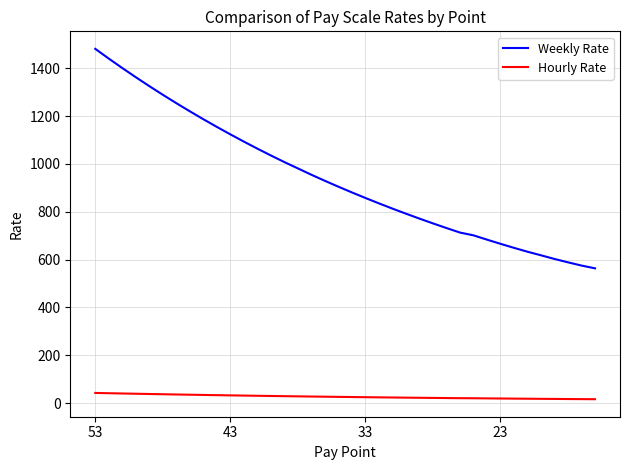

Which series has the largest total across all categories?

Weekly Rate